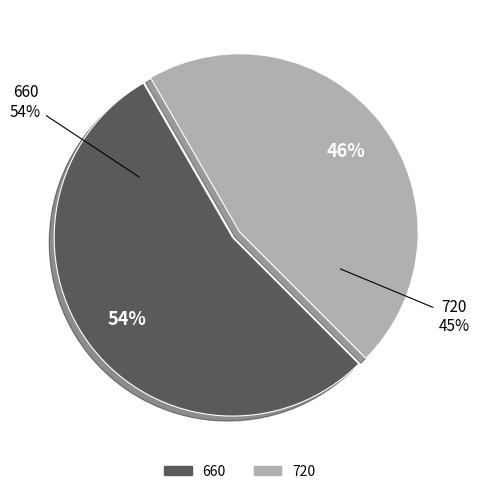

Combined, what portion of the pie is 660 and 720?

100.0%